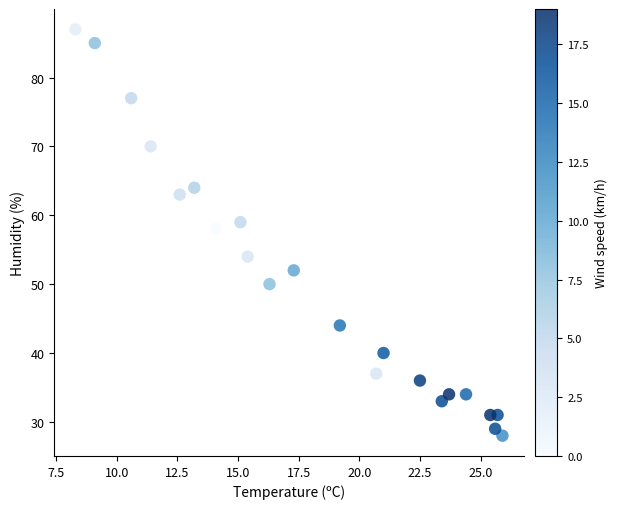

What is the range of Y values (max minus min)?

59